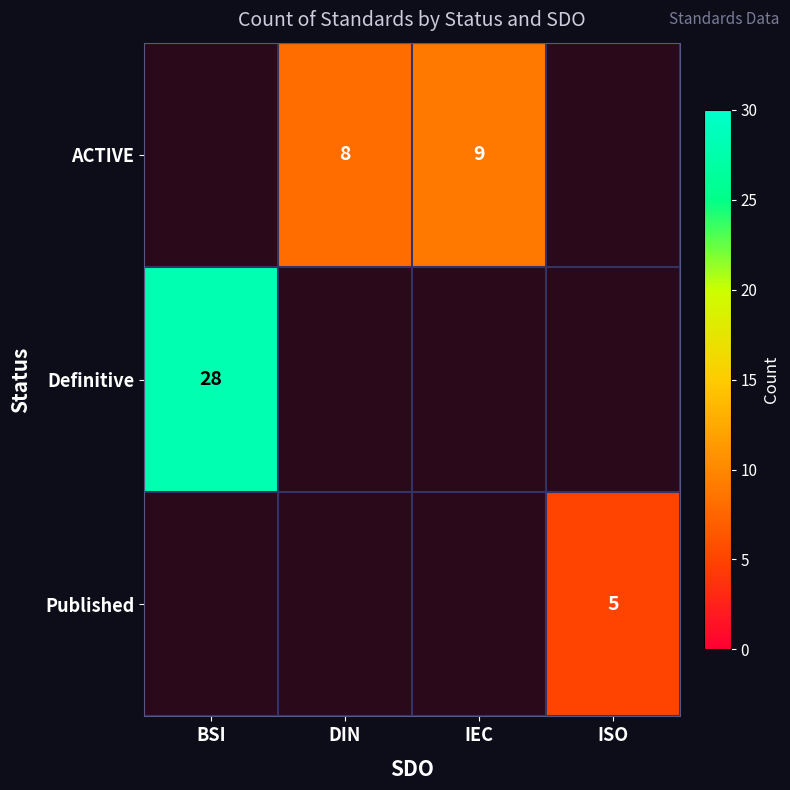

Which label corresponds to the largest value in the chart?

BSI